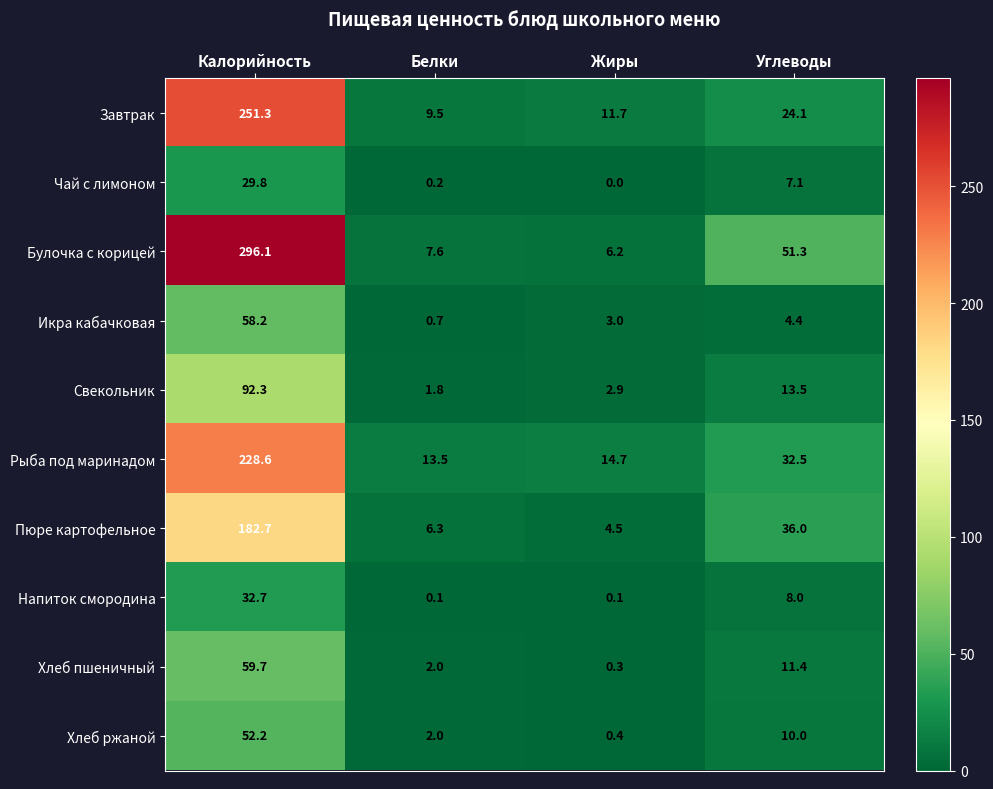

Which category has the lowest value across all series?

Жиры